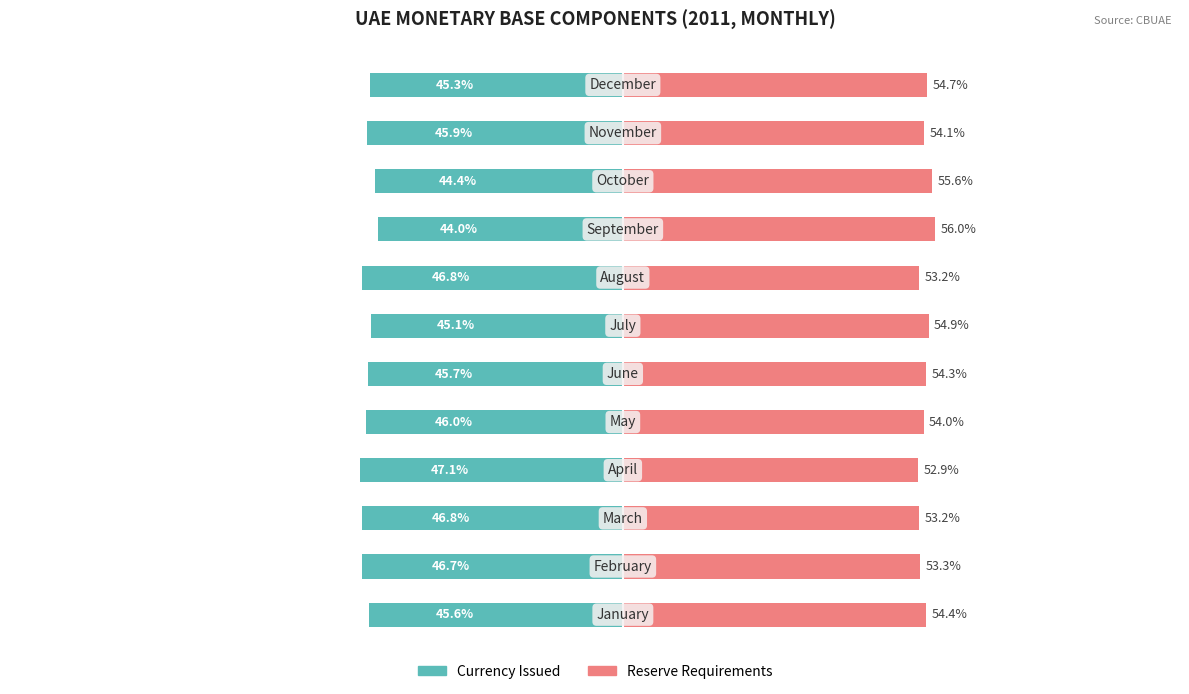

Where does the Currency Issued series first go above -45?

8